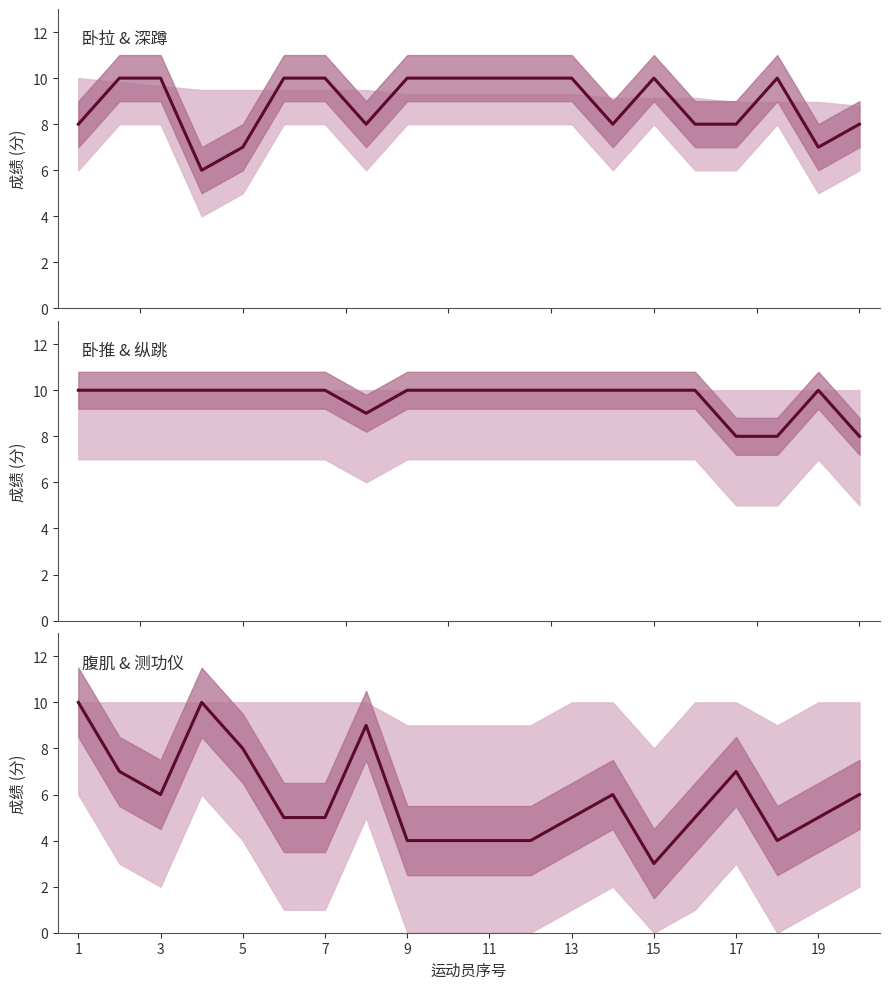

The value of 卧推 at 7 is 3. True or false?

False